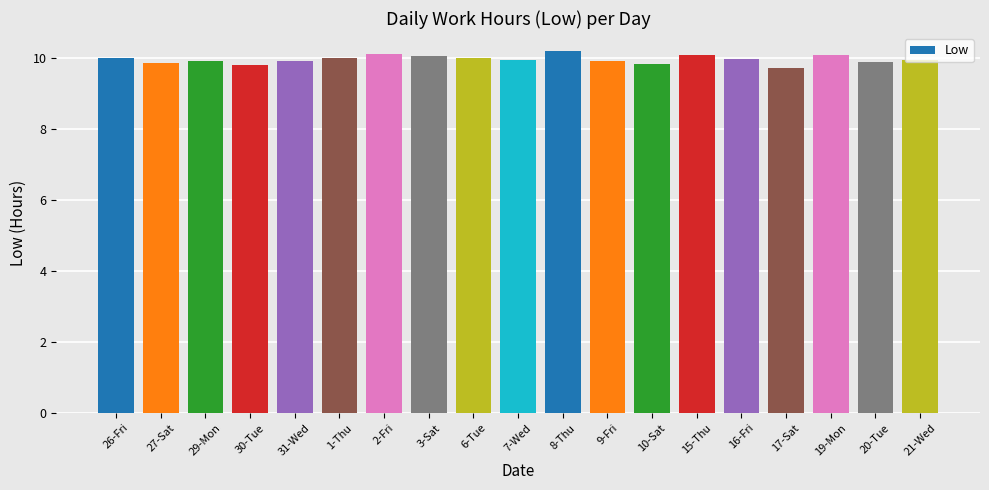

True or false: the data shows 10.0 at 16-Fri.

True